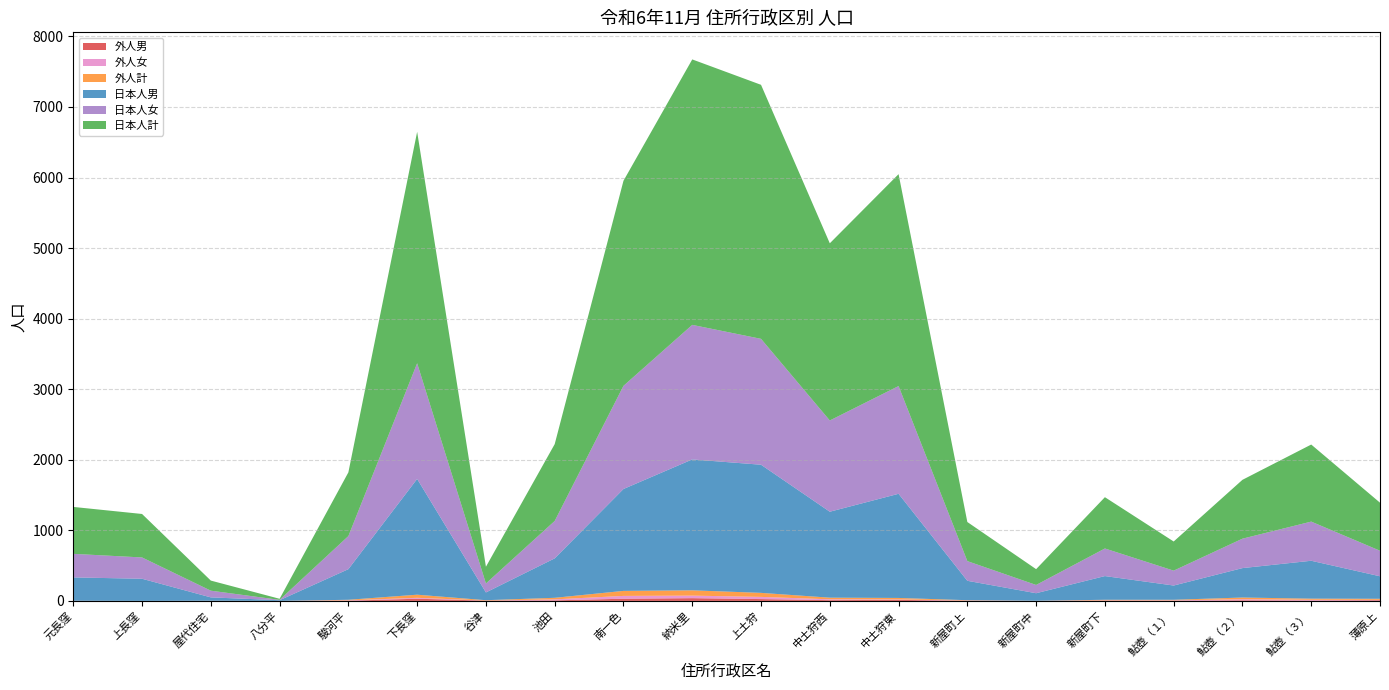

Reading left to right, list all the values displayed in this chart.

外人男: 元長窪=1	上長窪=0	屋代住宅=0	八分平=0	駿河平=3	下長窪=31	谷津=4	池田=8	南一色=31	納米里=39	上土狩=26	中土狩西=11	中土狩東=15	新屋町上=1	新屋町中=0	新屋町下=4	鮎壺（１）=2	鮎壺（２）=9	鮎壺（３）=5	薄原上=10
外人女: 元長窪=0	上長窪=0	屋代住宅=1	八分平=0	駿河平=5	下長窪=13	谷津=1	池田=14	南一色=40	納米里=36	上土狩=31	中土狩西=12	中土狩東=6	新屋町上=4	新屋町中=1	新屋町下=4	鮎壺（１）=6	鮎壺（２）=15	鮎壺（３）=11	薄原上=5
外人計: 元長窪=1	上長窪=0	屋代住宅=1	八分平=0	駿河平=8	下長窪=44	谷津=5	池田=22	南一色=71	納米里=75	上土狩=57	中土狩西=23	中土狩東=21	新屋町上=5	新屋町中=1	新屋町下=8	鮎壺（１）=8	鮎壺（２）=24	鮎壺（３）=16	薄原上=15
日本人男: 元長窪=331	上長窪=314	屋代住宅=48	八分平=10	駿河平=434	下長窪=1641	谷津=110	池田=559	南一色=1444	納米里=1855	上土狩=1816	中土狩西=1218	中土狩東=1476	新屋町上=275	新屋町中=107	新屋町下=336	鮎壺（１）=202	鮎壺（２）=417	鮎壺（３）=537	薄原上=319
日本人女: 元長窪=334	上長窪=302	屋代住宅=95	八分平=5	駿河平=469	下長窪=1639	谷津=127	池田=530	南一色=1462	納米里=1907	上土狩=1784	中土狩西=1293	中土狩東=1527	新屋町上=279	新屋町中=117	新屋町下=391	鮎壺（１）=211	鮎壺（２）=417	鮎壺（３）=555	薄原上=362
日本人計: 元長窪=665	上長窪=616	屋代住宅=143	八分平=15	駿河平=903	下長窪=3280	谷津=237	池田=1089	南一色=2906	納米里=3762	上土狩=3600	中土狩西=2511	中土狩東=3003	新屋町上=554	新屋町中=224	新屋町下=727	鮎壺（１）=413	鮎壺（２）=834	鮎壺（３）=1092	薄原上=681